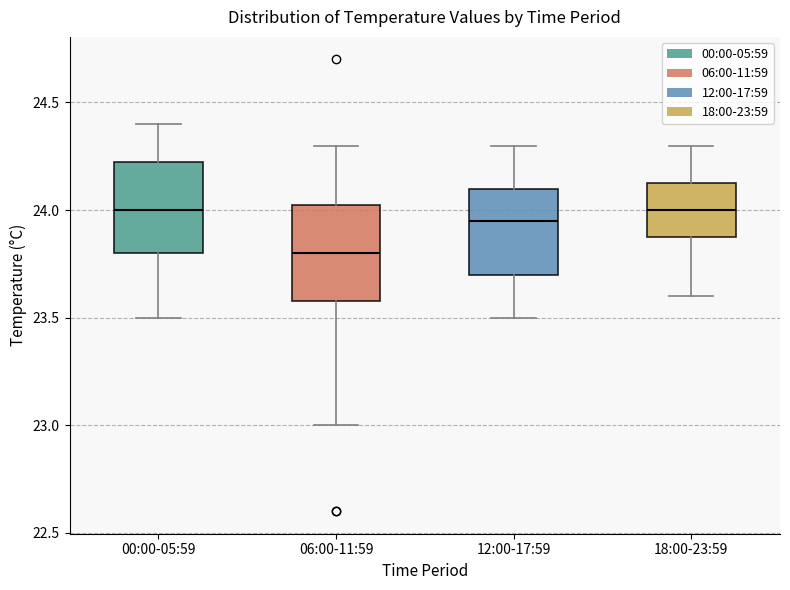

Reading left to right, transcribe this box plot: for each box, give where its median line is, the range the box spans, and where its two whiskers end, as read against the y-axis. The values are not printed on the chart, so give them approximately, as read against the axis.

00:00-05:59: median 24.00, box 23.80 to 24.25, whiskers 23.50 to 24.40
06:00-11:59: median 23.80, box 23.60 to 24.05, whiskers 23.00 to 24.30
12:00-17:59: median 23.95, box 23.70 to 24.10, whiskers 23.50 to 24.30
18:00-23:59: median 24.00, box 23.90 to 24.15, whiskers 23.60 to 24.30